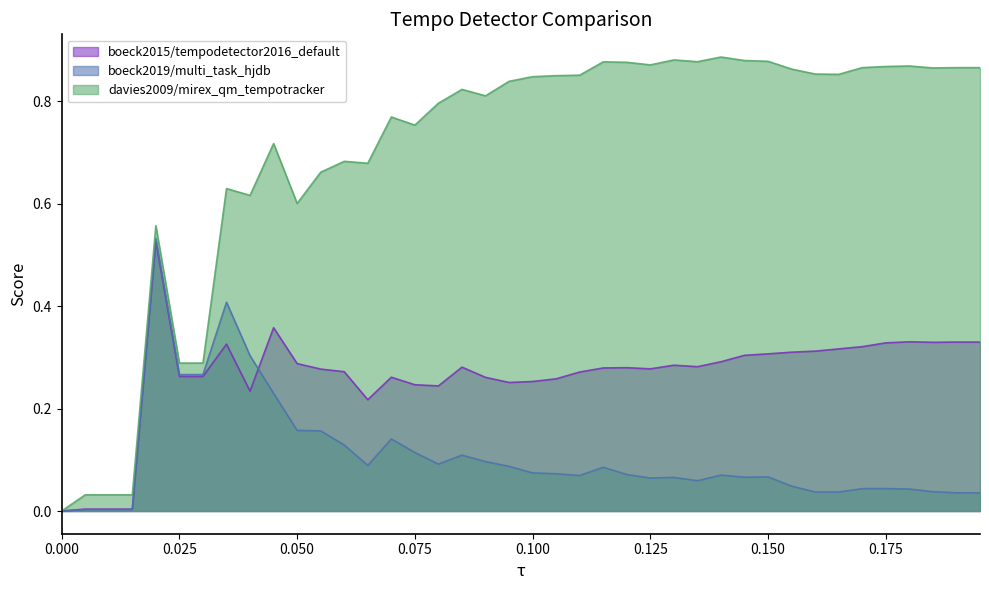

The value of davies2009/mirex_qm_tempotracker at 0.050 is 0.6. True or false?

True